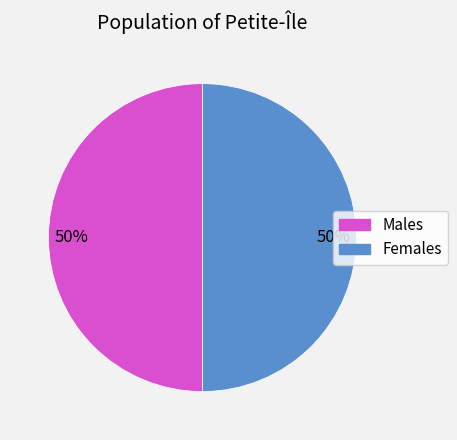

To the nearest percent, what is the average slice percentage?

50%